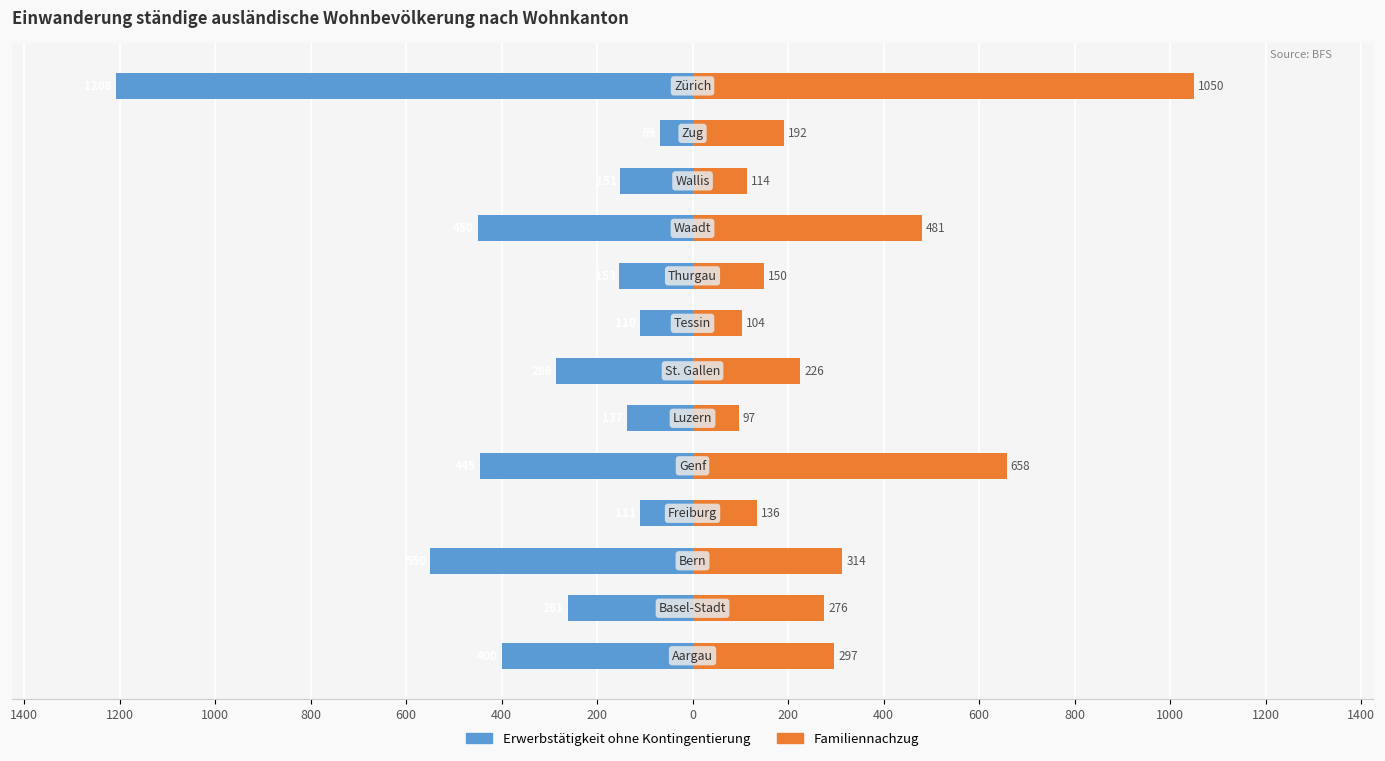

What are all the series names shown in the legend?

Erwerbstätigkeit ohne Kontingentierung, Familiennachzug